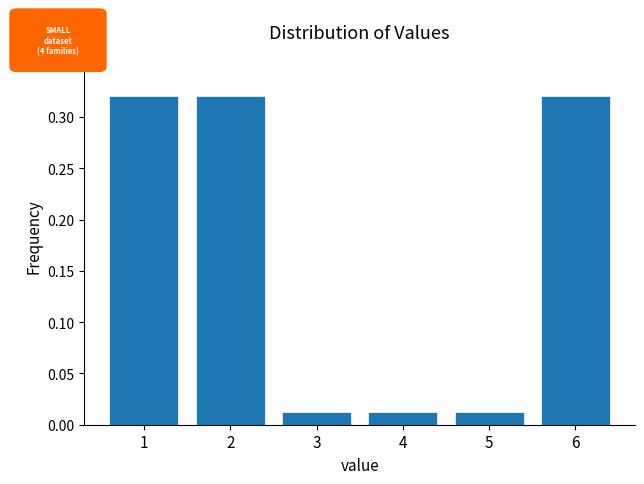

Between 6 and 5, which is larger?

6